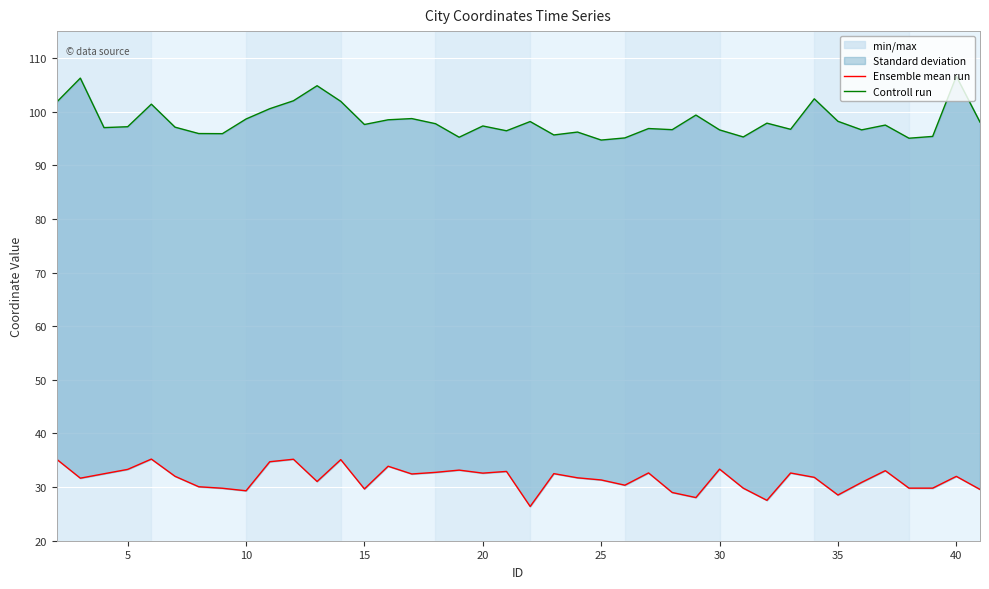

The Ensemble mean run series shows 50.3 at 20. True or false?

False